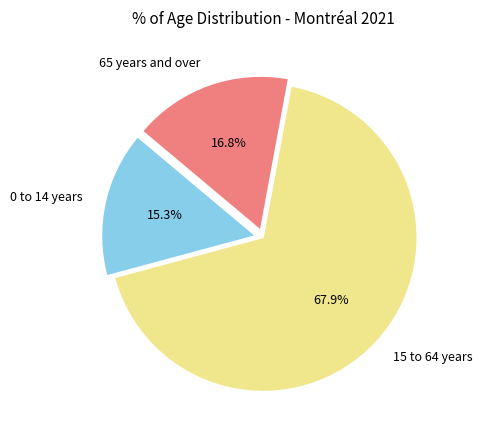

To the nearest percent, what is the combined percentage of 65 years and over and 15 to 64 years?

85%